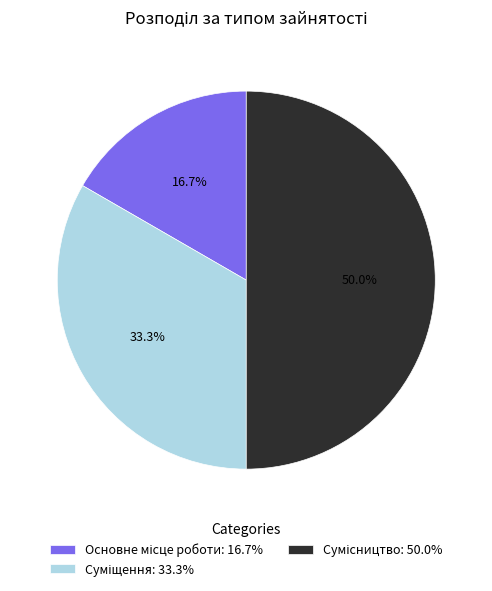

Is it true that Суміщення is 20% of the pie?

False